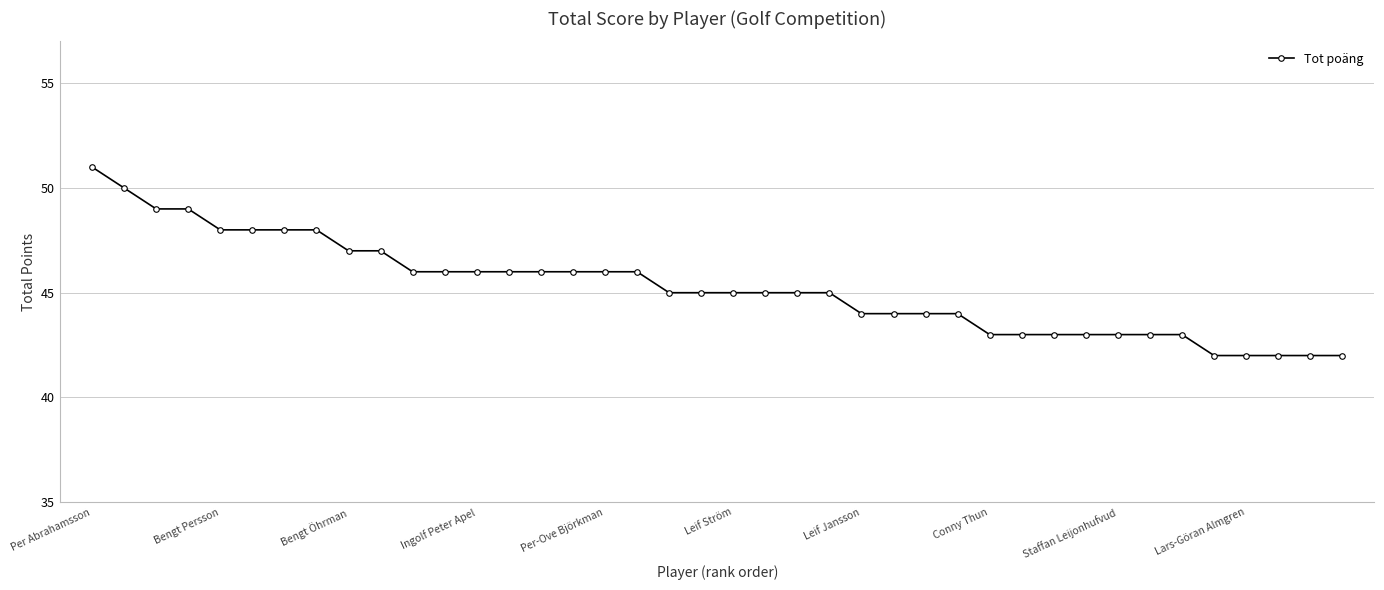

What is the maximum value shown in the chart?

51